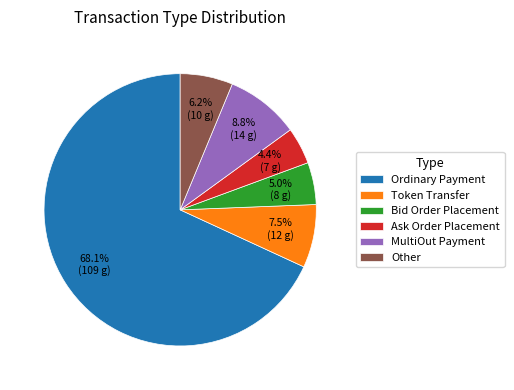

Which has a higher value, Other or Ask Order Placement?

Other